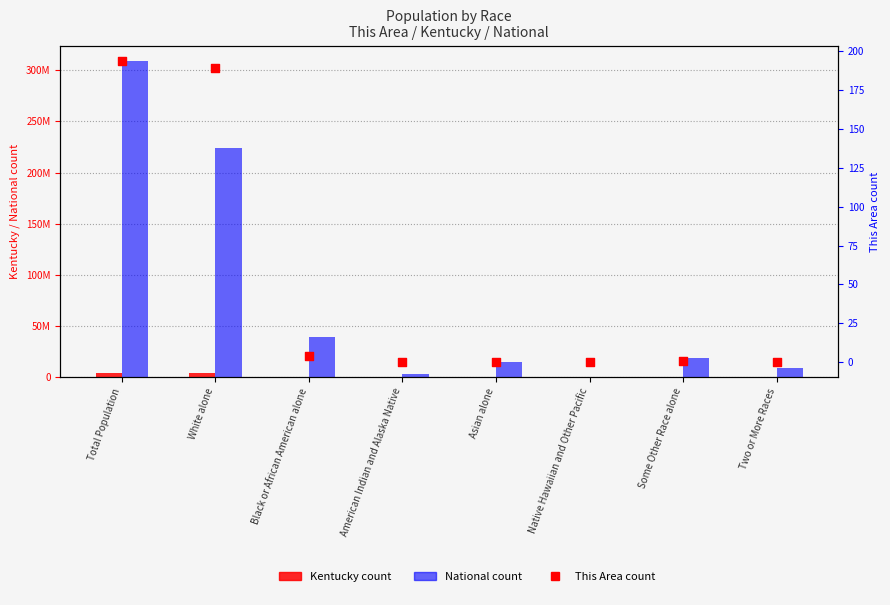

What is the total value across all series at Total Population?

313085099